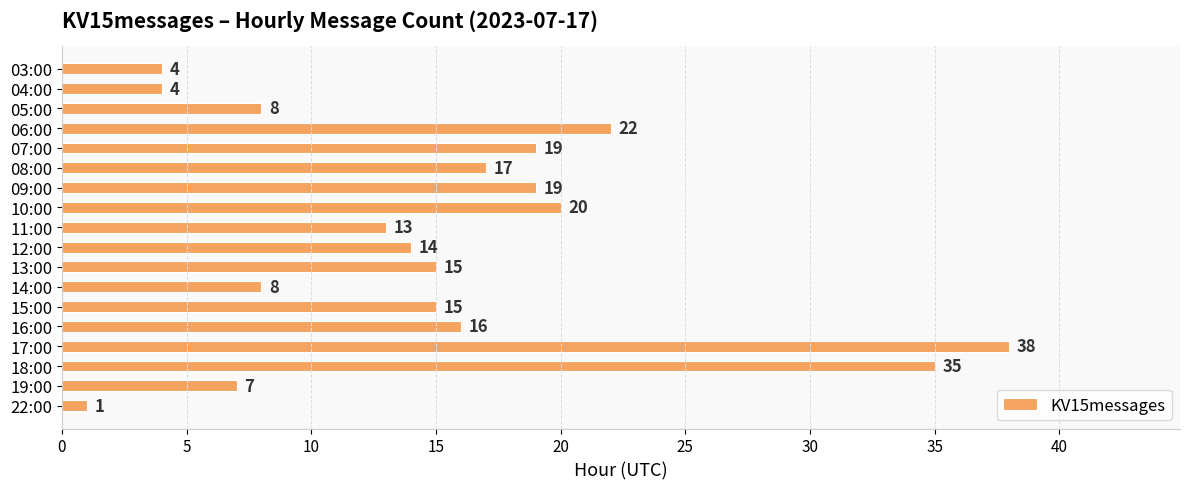

At which category does the chart reach its peak across all series?

17:00